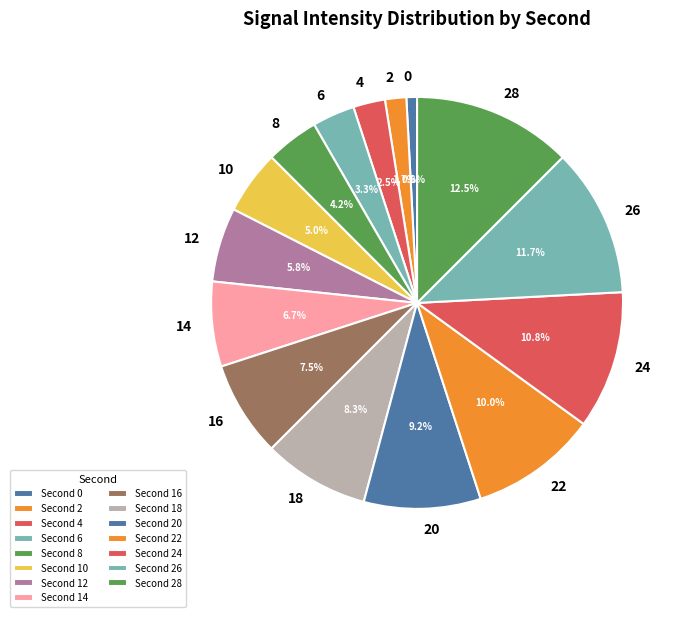

Is there a majority slice in this chart?

No